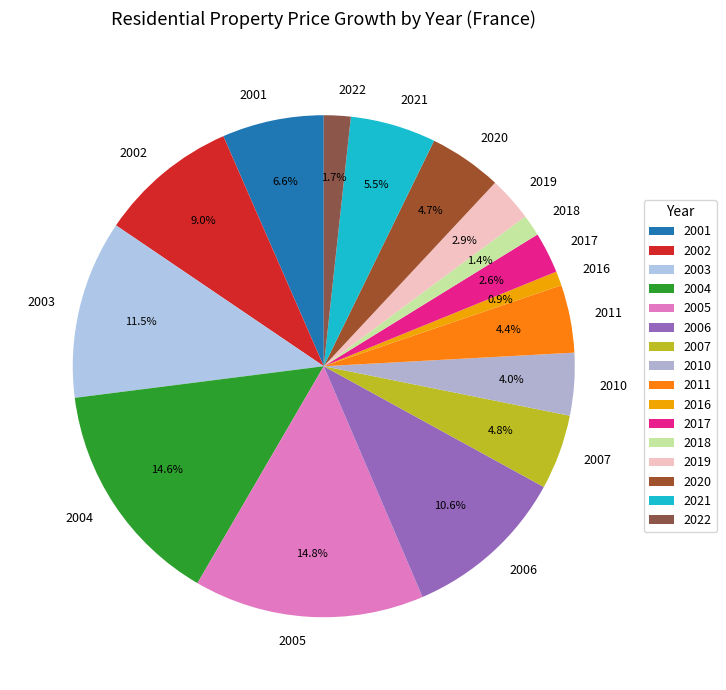

Does 2006 account for over 50% of the chart?

No